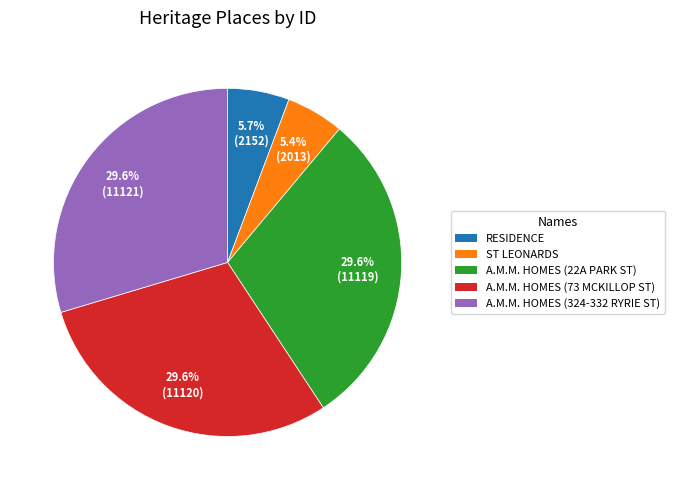

Is there any slice that represents more than half of the pie?

No